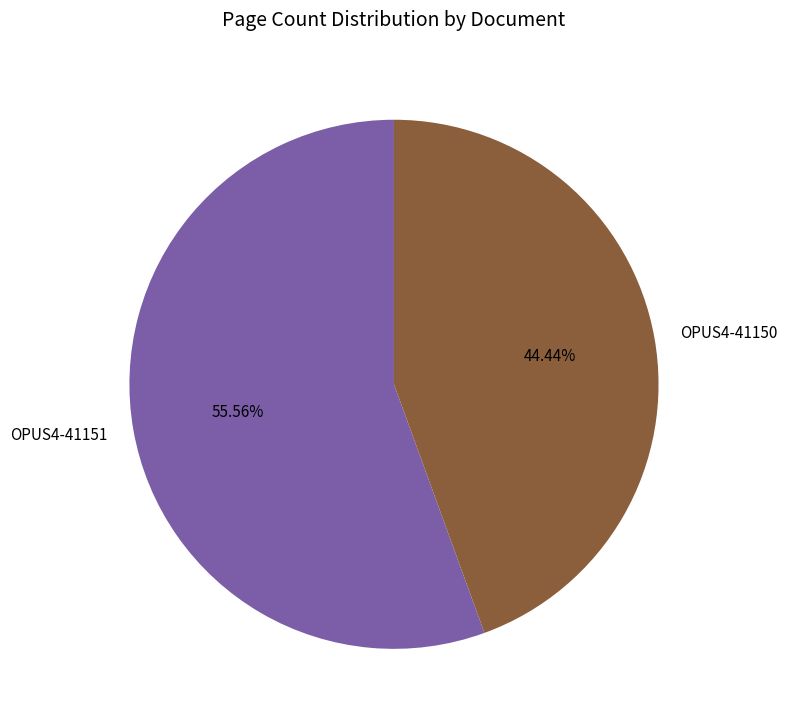

Which slice is the largest?

OPUS4-41151